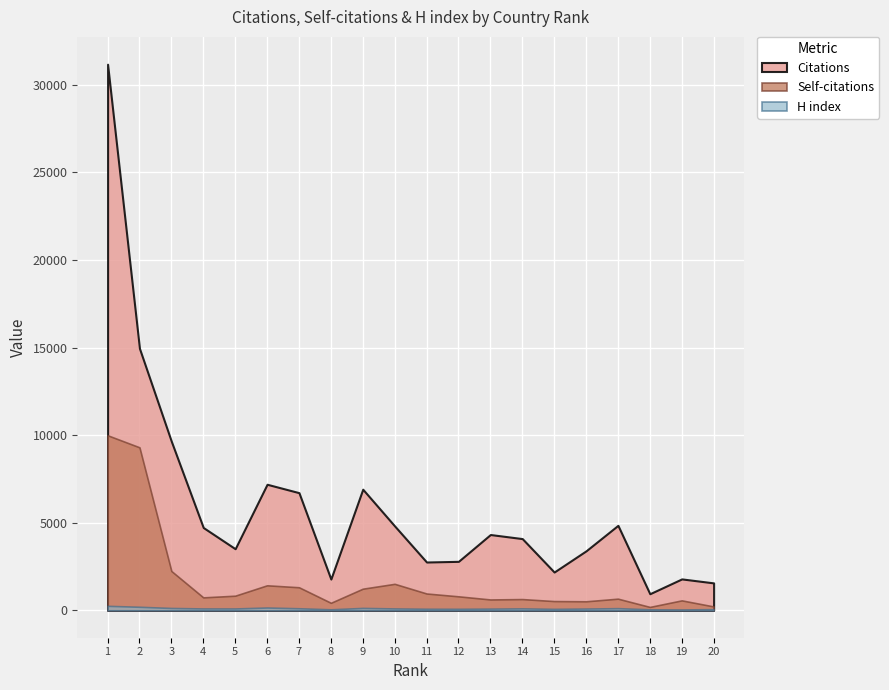

True or false: Self-citations and Citations cross at least once.

False